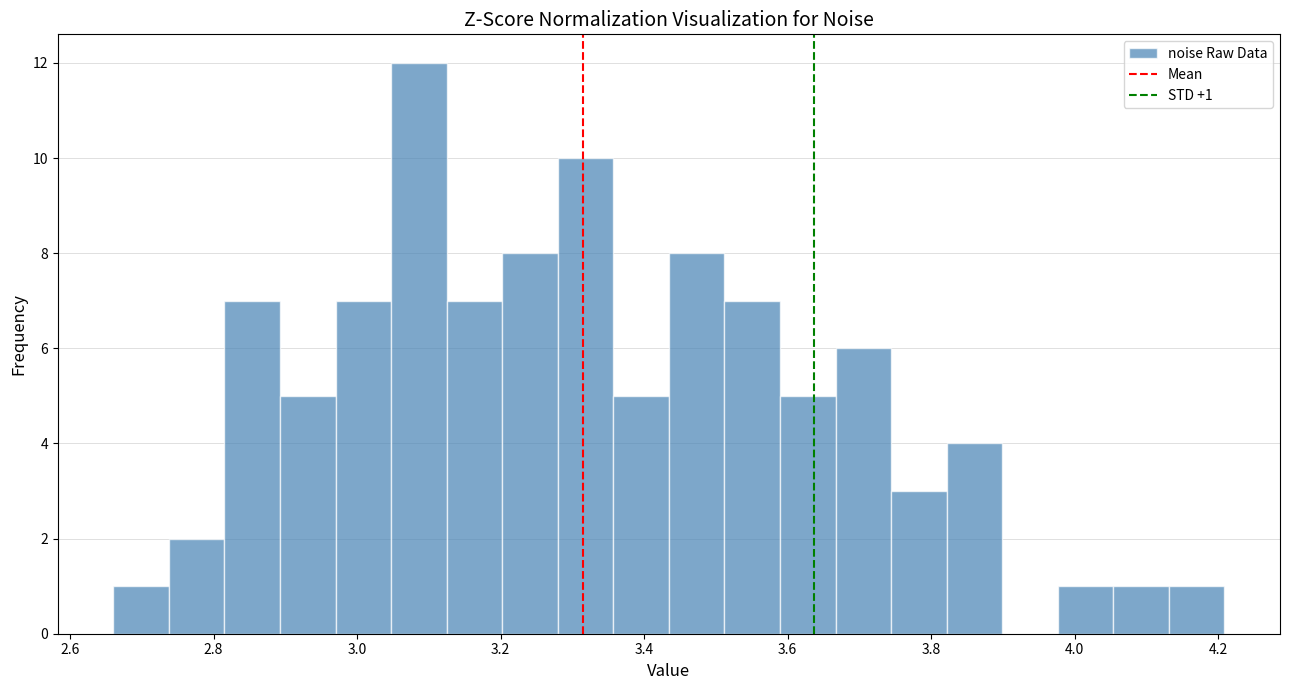

Read against the x-axis, roughly where is the centre of the tallest bar?

3.08